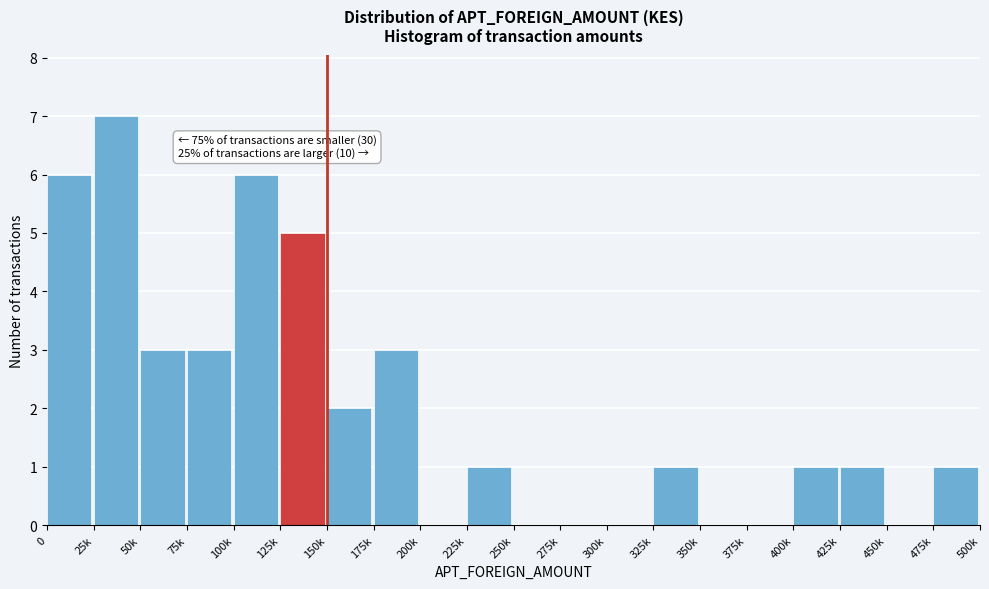

Reading left to right, what are all the values shown in this chart?

0=6	25k=7	50k=3	75k=3	100k=6	125k=5	150k=2	175k=3	200k=0	225k=1	250k=0	275k=0	300k=0	325k=1	350k=0	375k=0	400k=1	425k=1	450k=0	475k=1